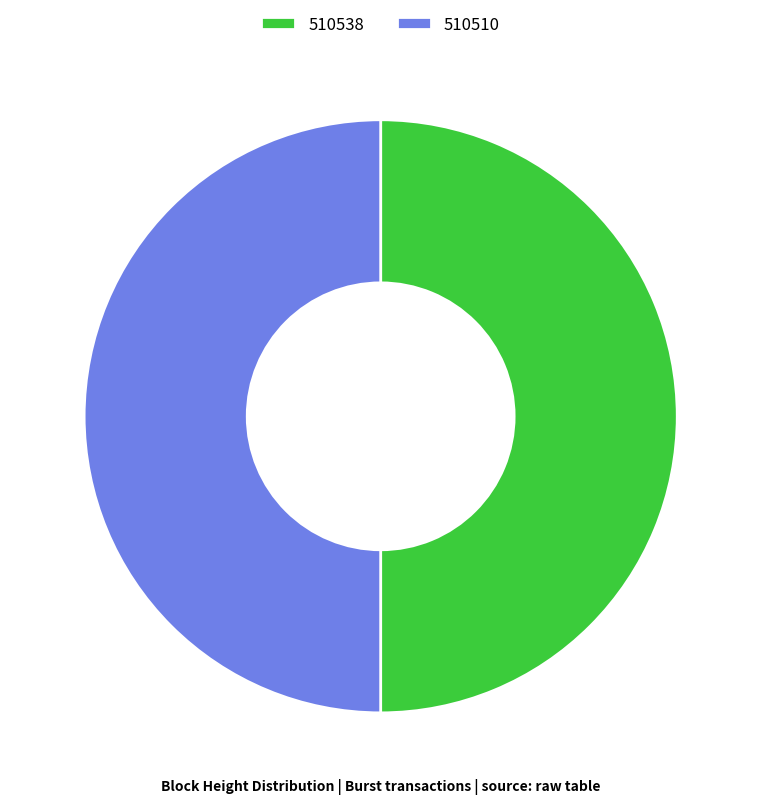

Approximately how many times larger is the value at 510538 compared to 510510?

1.0